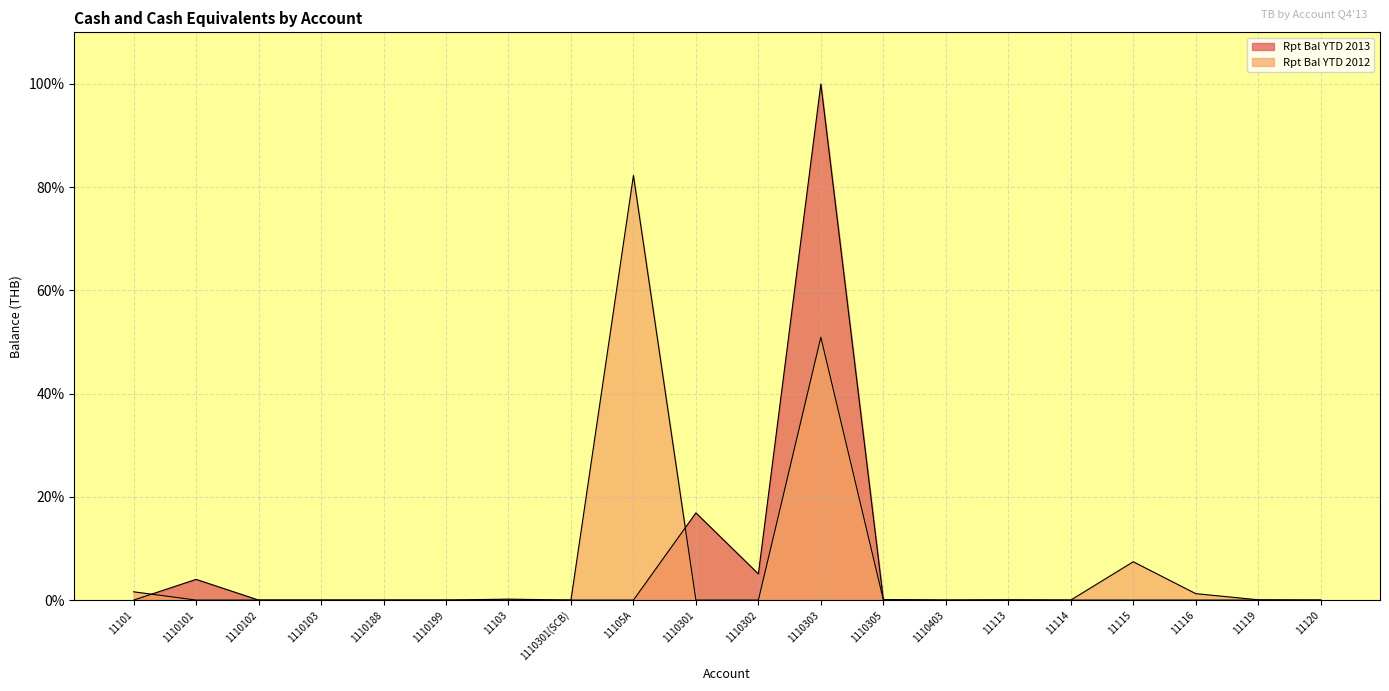

What is the total value across all series at 11105A?

82.3